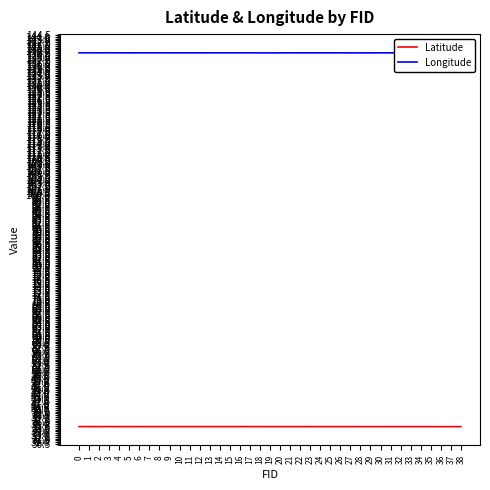

What is the minimum value for Latitude?

35.3